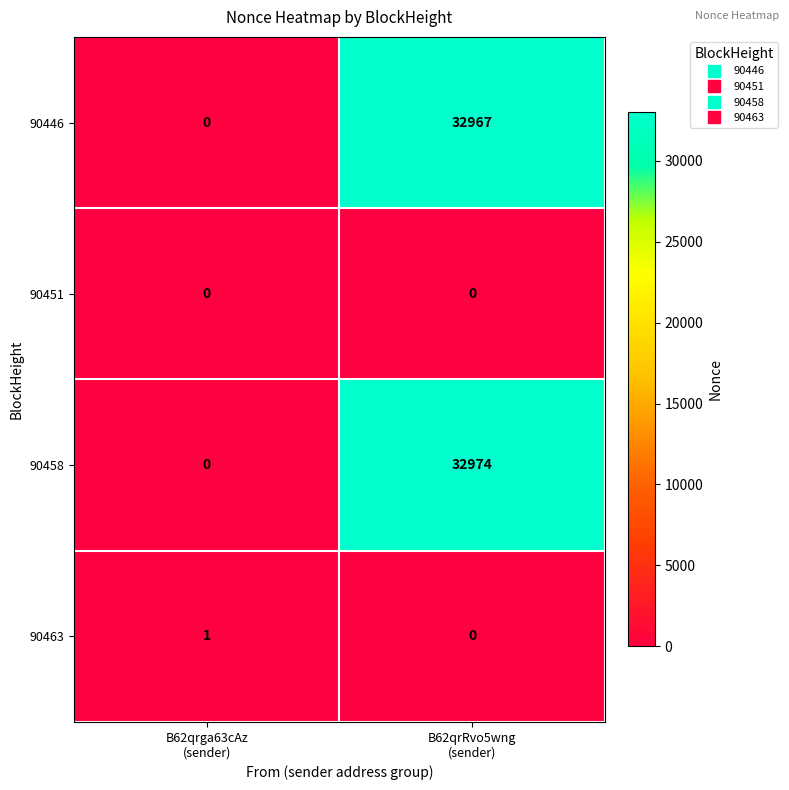

Which series has the largest total across all categories?

90458